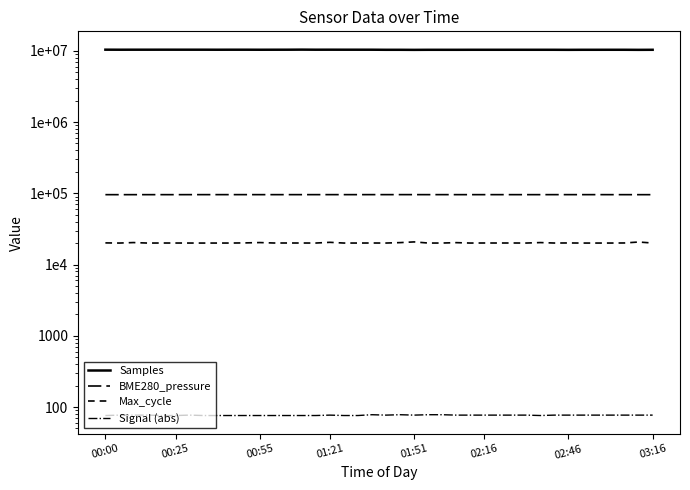

What is the average value of the Signal (abs) series?

76.7